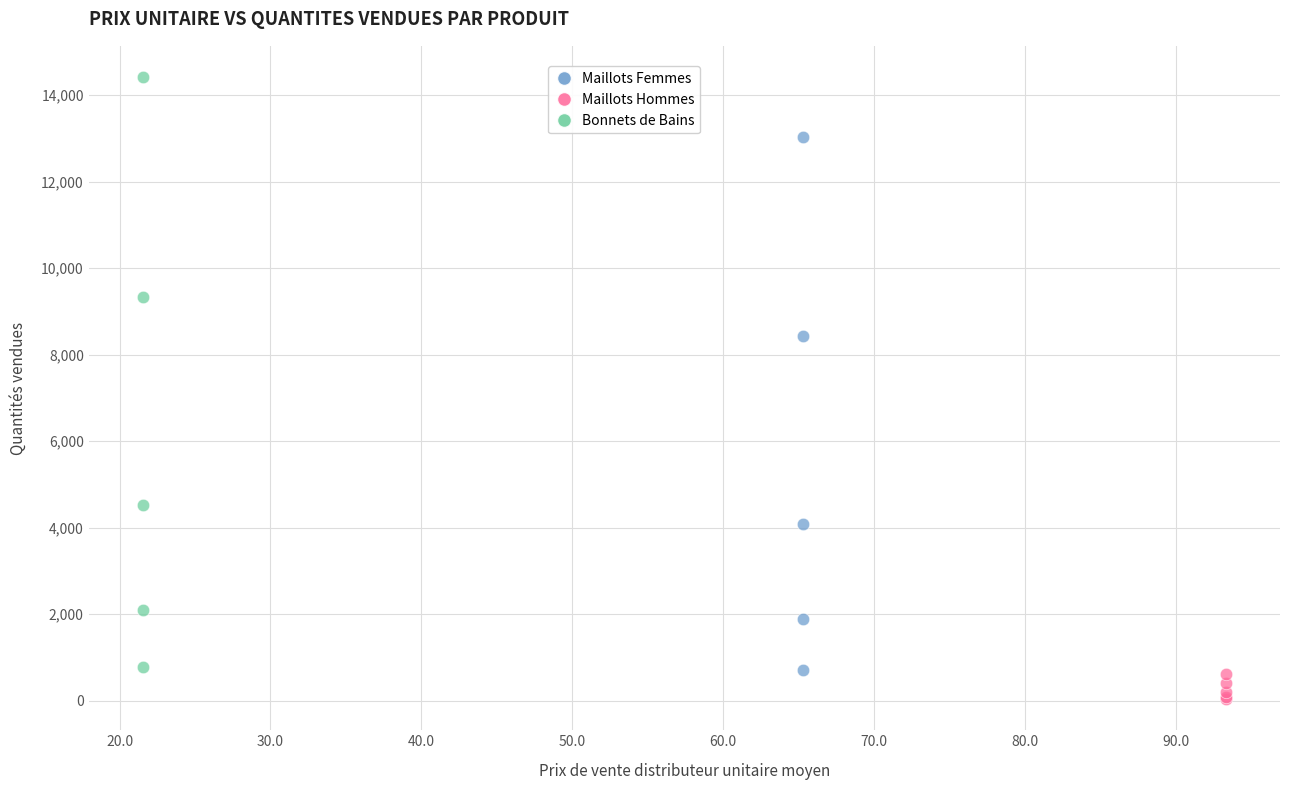

Which series reaches the minimum Y coordinate?

Maillots Hommes